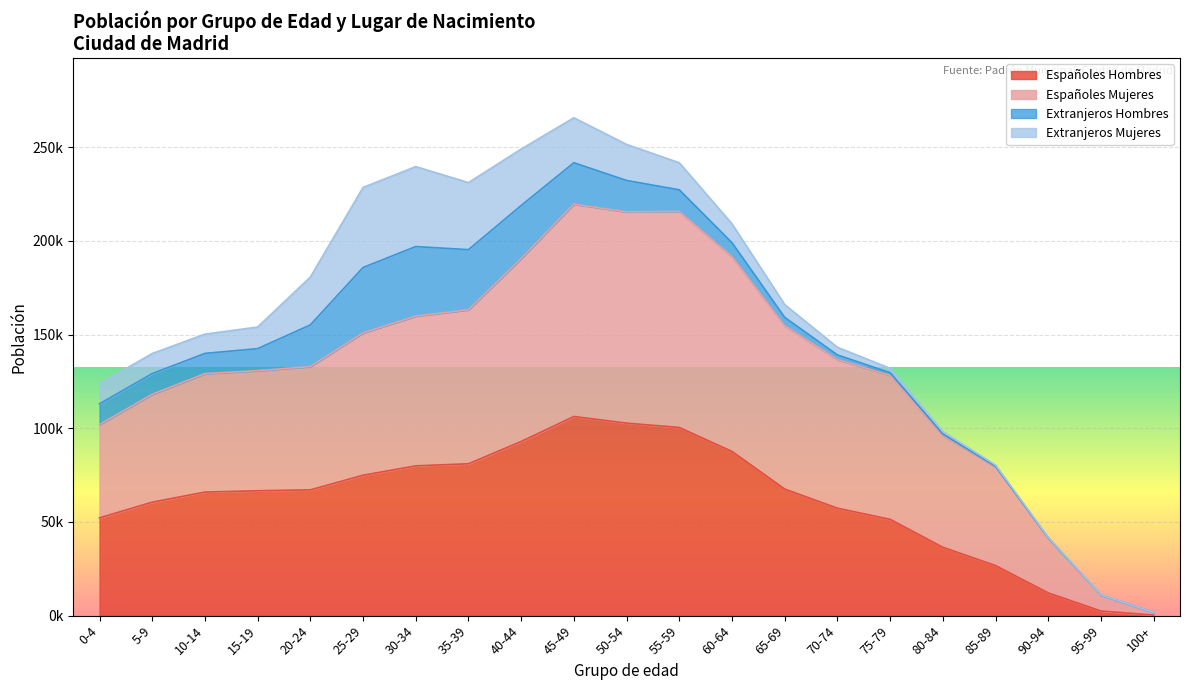

Which category has the highest value in the Españoles Mujeres series?

45-49